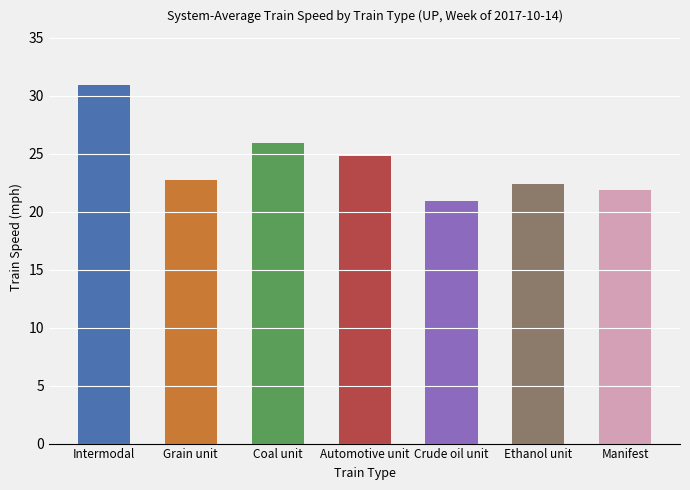

What is the smallest value displayed?

20.9